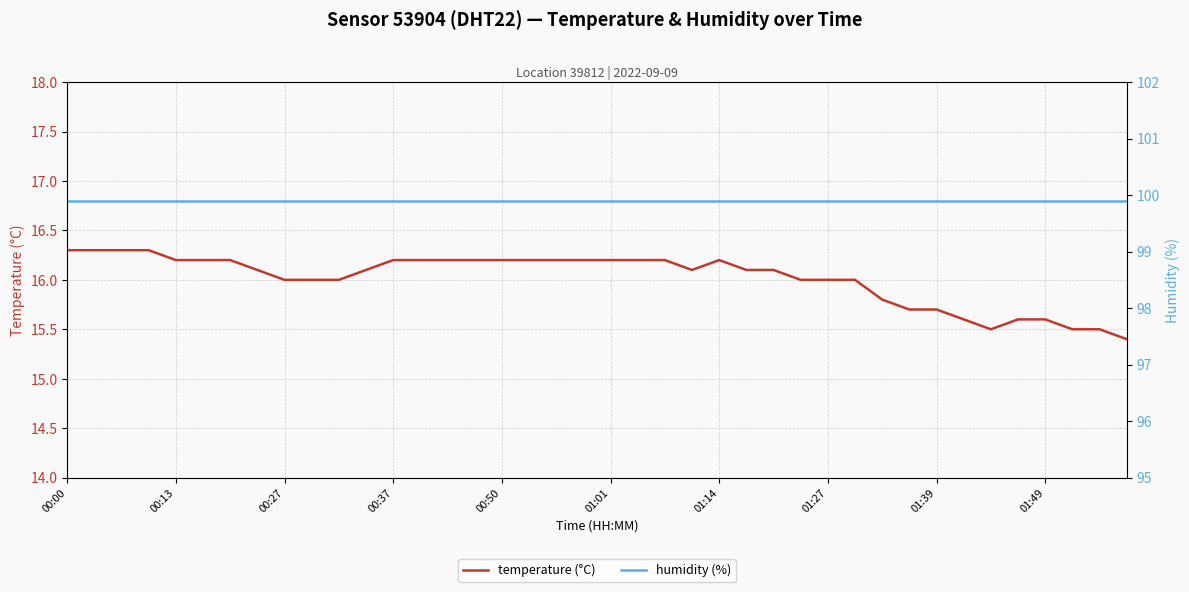

What is the minimum value for temperature (°C)?

15.4